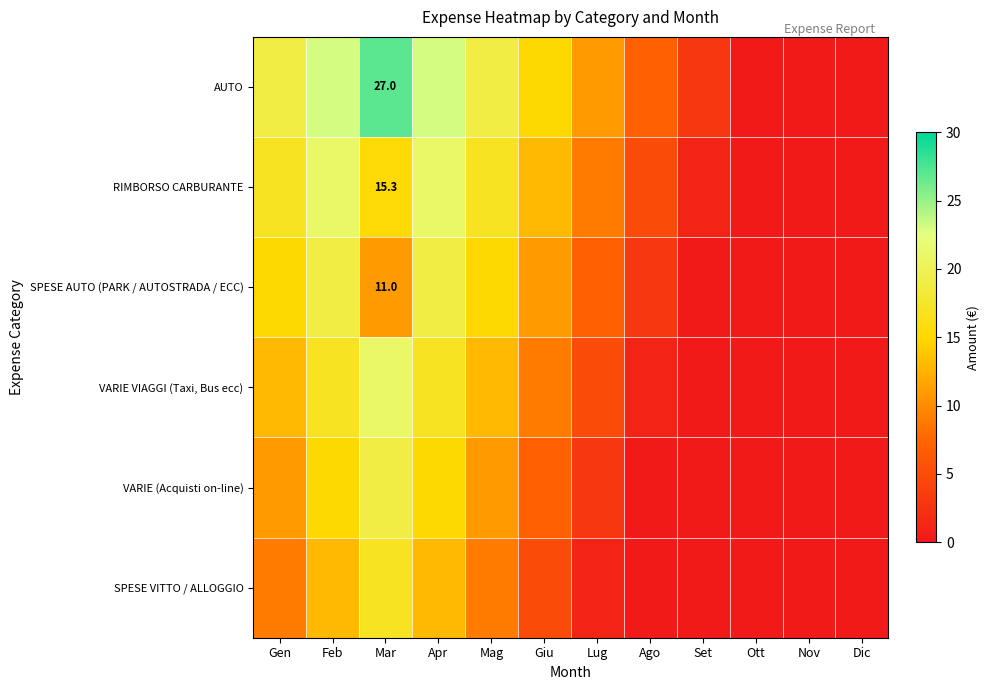

Is it true that RIMBORSO CARBURANTE equals 20.6 at Mar?

False